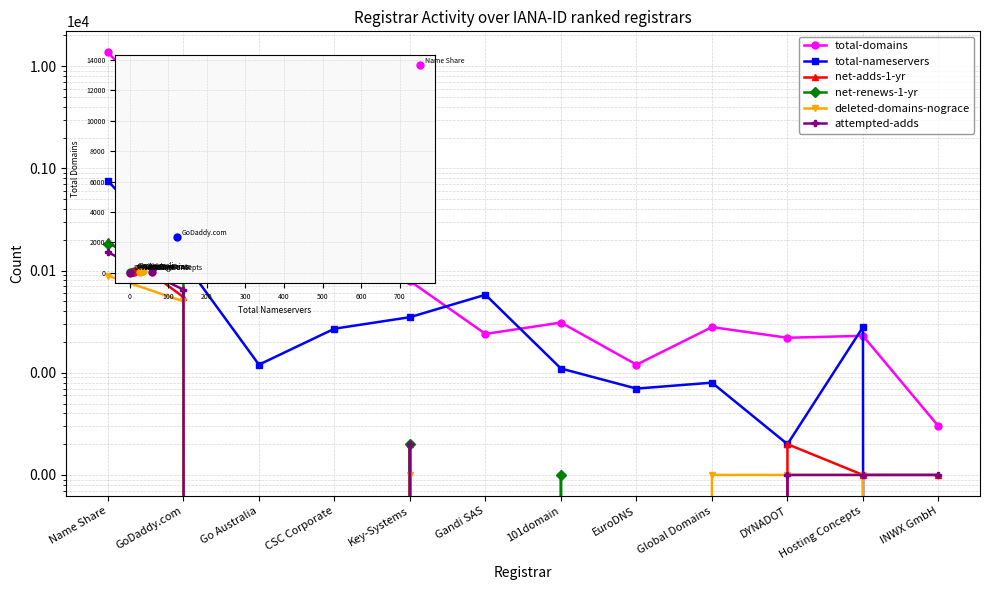

At which category is the sum across all series the highest?

Name Share